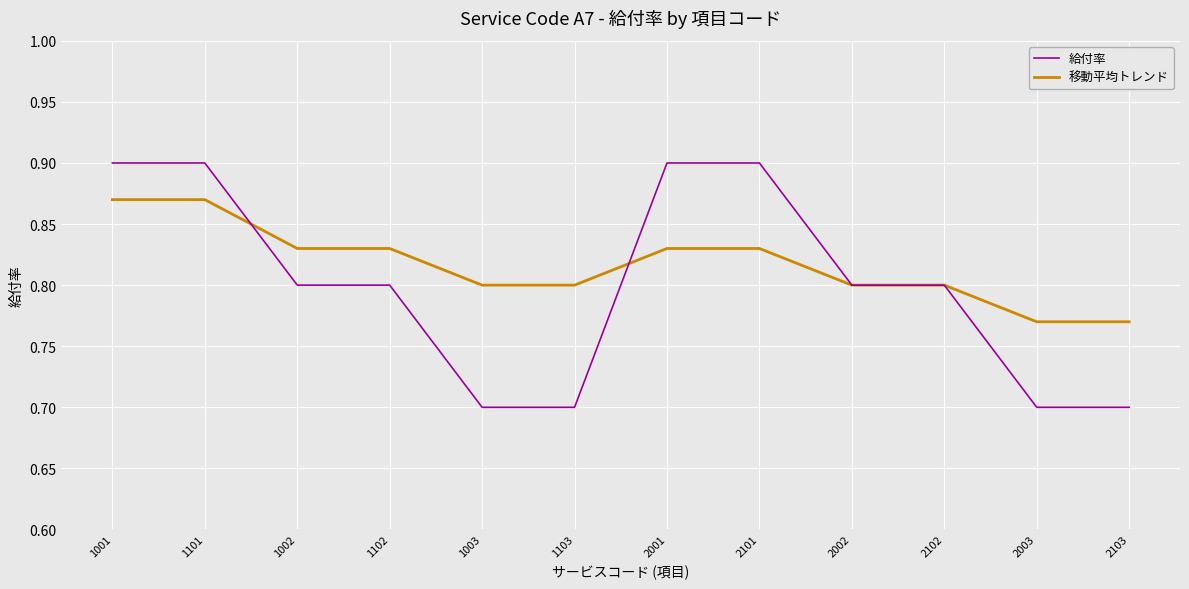

Count the 移動平均トレンド values in the range 0 to 1.

12